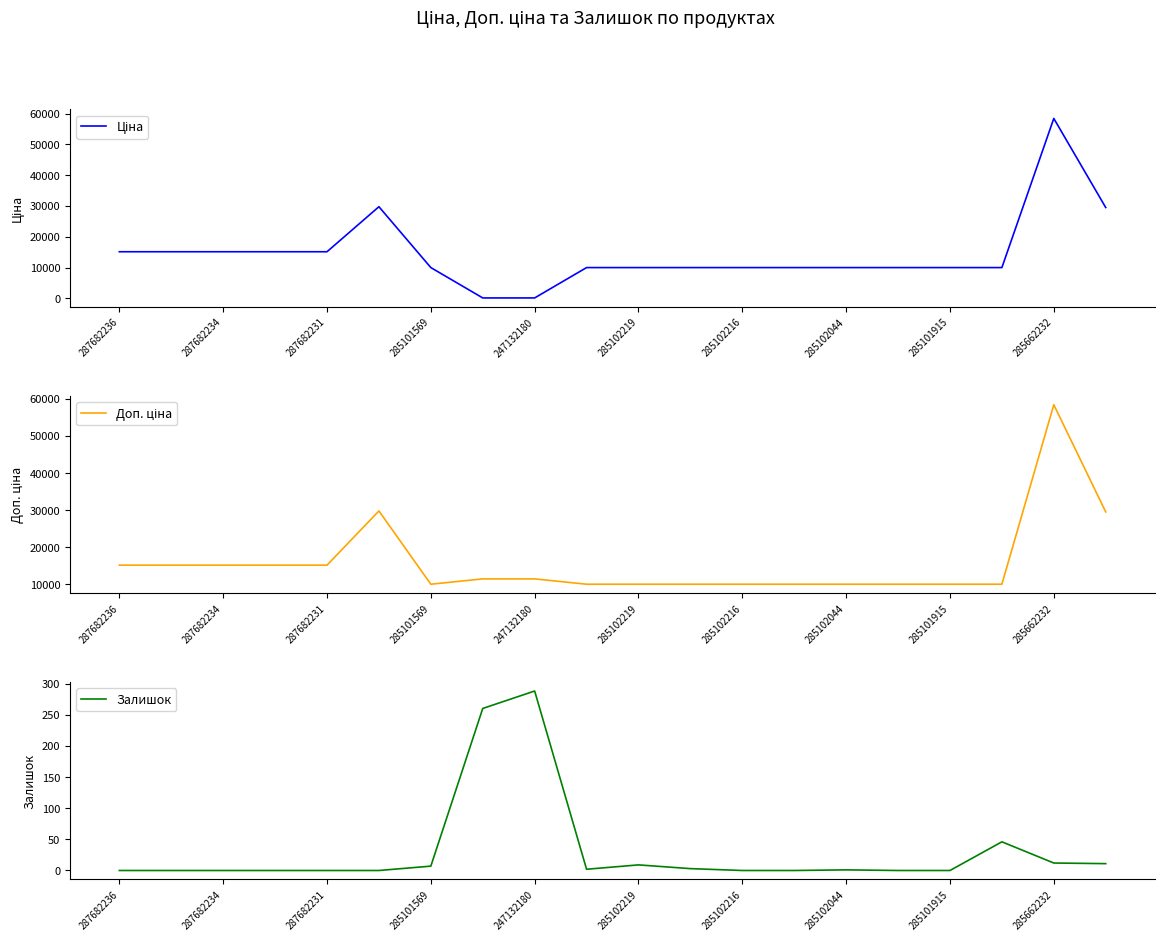

Which series has the largest total across all categories?

Доп. ціна